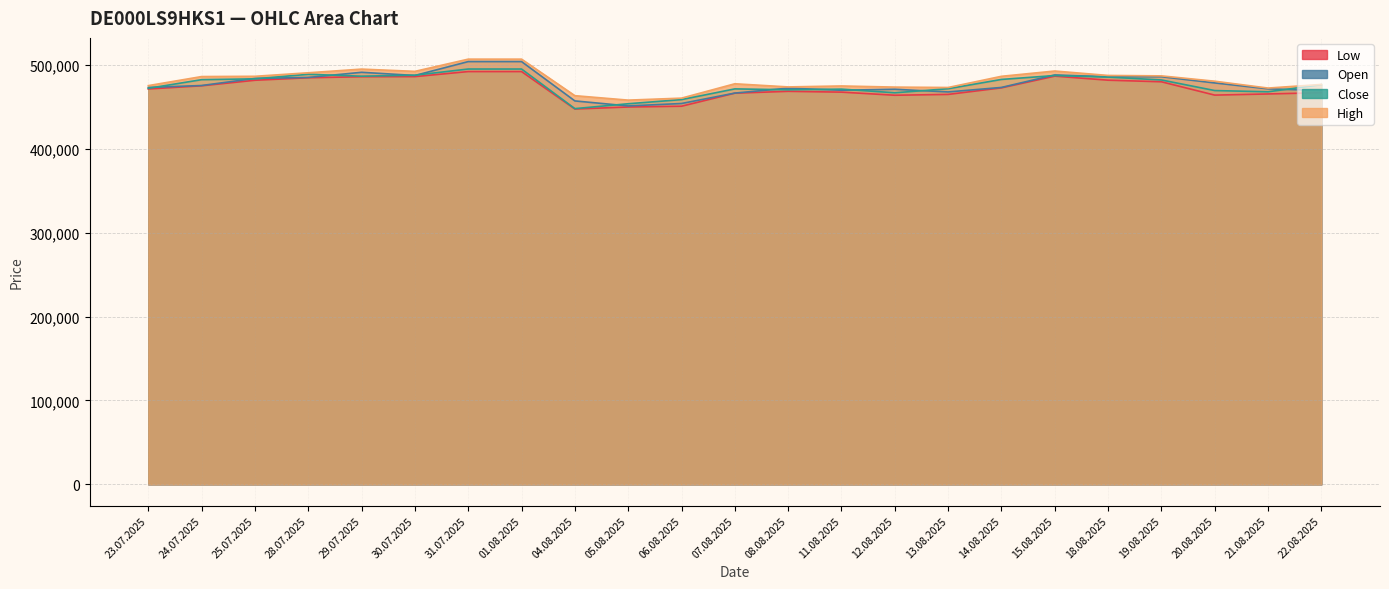

Reading left to right, transcribe all the data shown in this chart.

Open: 23.07.2025=473278	24.07.2025=475611	25.07.2025=484071	28.07.2025=485220	29.07.2025=491380	30.07.2025=487600	31.07.2025=504163	01.08.2025=504163	04.08.2025=457238	05.08.2025=451274	06.08.2025=454157	07.08.2025=466588	08.08.2025=472477	11.08.2025=469978	12.08.2025=471134	13.08.2025=467957	14.08.2025=473320	15.08.2025=488225	18.08.2025=486073	19.08.2025=486094	20.08.2025=478707	21.08.2025=471656	22.08.2025=469646
High: 23.07.2025=475493	24.07.2025=486291	25.07.2025=486596	28.07.2025=490788	29.07.2025=495176	30.07.2025=492478	31.07.2025=507054	01.08.2025=507054	04.08.2025=463491	05.08.2025=458187	06.08.2025=460555	07.08.2025=477692	08.08.2025=473934	11.08.2025=475073	12.08.2025=473718	13.08.2025=473250	14.08.2025=486591	15.08.2025=492888	18.08.2025=487621	19.08.2025=487114	20.08.2025=480750	21.08.2025=472572	22.08.2025=476896
Low: 23.07.2025=471473	24.07.2025=475270	25.07.2025=481876	28.07.2025=484867	29.07.2025=486083	30.07.2025=486236	31.07.2025=492242	01.08.2025=492242	04.08.2025=447593	05.08.2025=449988	06.08.2025=450913	07.08.2025=466479	08.08.2025=468684	11.08.2025=467717	12.08.2025=464022	13.08.2025=464997	14.08.2025=472812	15.08.2025=486791	18.08.2025=481966	19.08.2025=480070	20.08.2025=464167	21.08.2025=465542	22.08.2025=467036
Close: 23.07.2025=472281	24.07.2025=482589	25.07.2025=483574	28.07.2025=488991	29.07.2025=486730	30.07.2025=487910	31.07.2025=495278	01.08.2025=495278	04.08.2025=448048	05.08.2025=453884	06.08.2025=458806	07.08.2025=471589	08.08.2025=470524	11.08.2025=471296	12.08.2025=466963	13.08.2025=471780	14.08.2025=482871	15.08.2025=487490	18.08.2025=485695	19.08.2025=482236	20.08.2025=469600	21.08.2025=468135	22.08.2025=476670